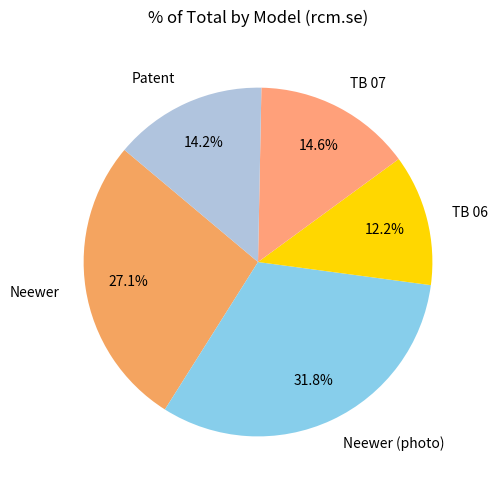

To the nearest percent, what is the average slice percentage?

20%